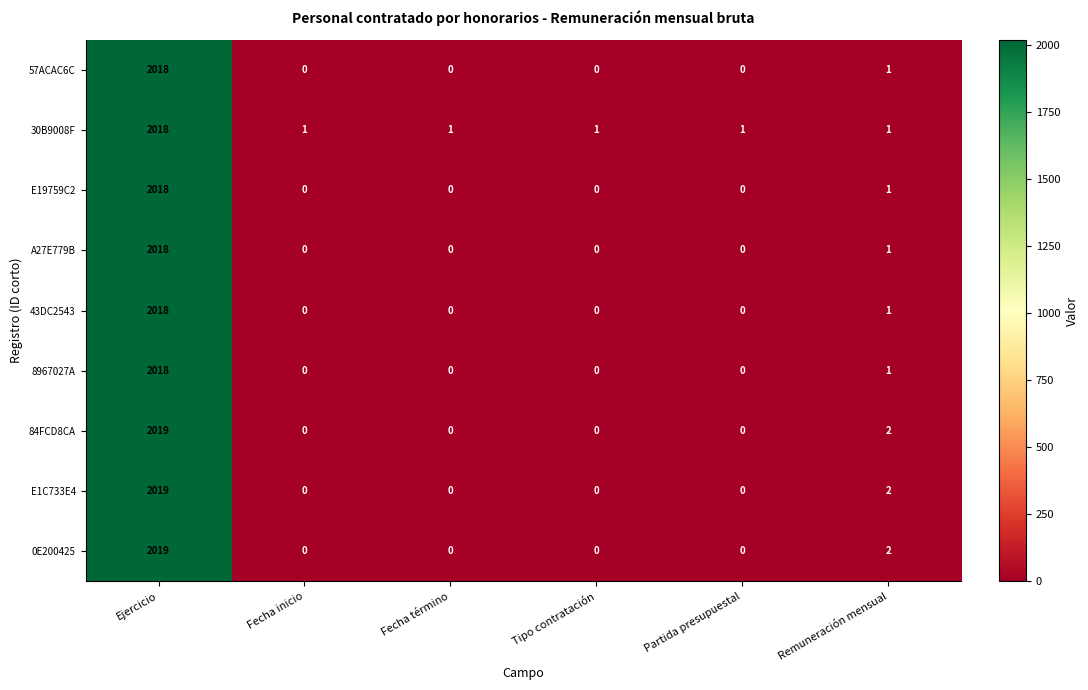

At how many categories does at least one series exceed 494?

1